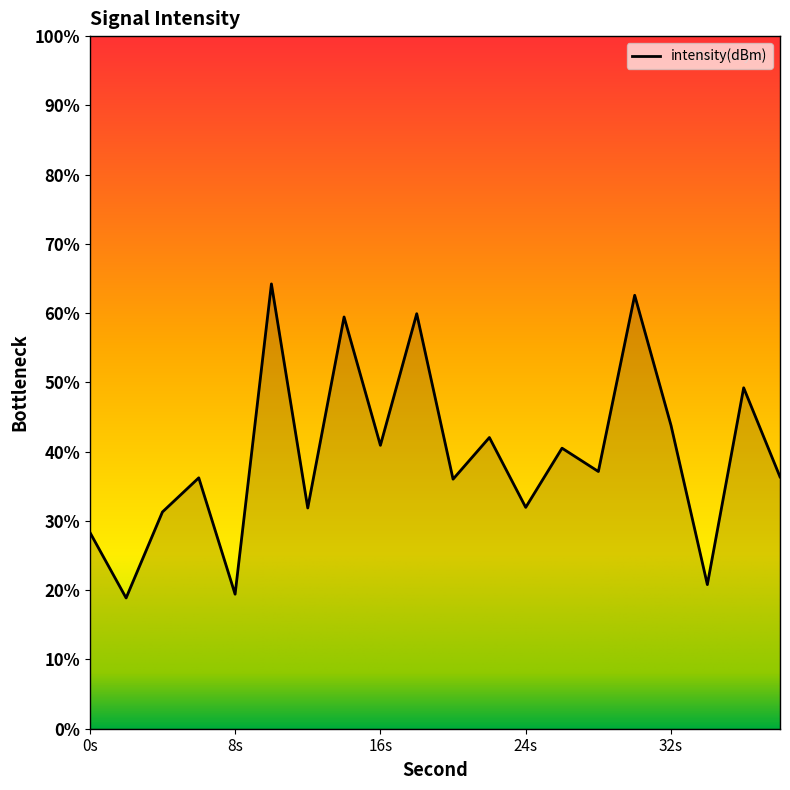

How many interior local valleys (lower than both neighbors) does the data have?

8